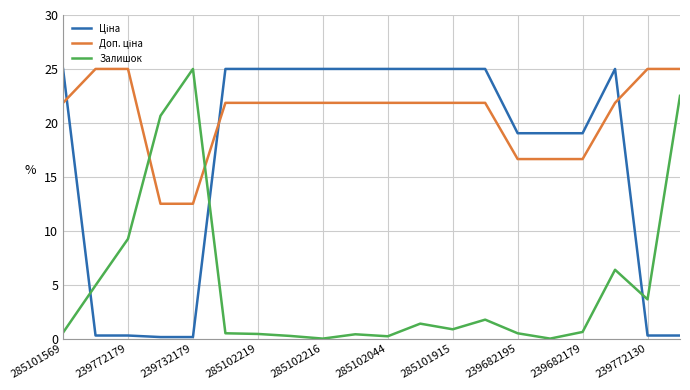

What is the maximum value shown in the chart?

25.0